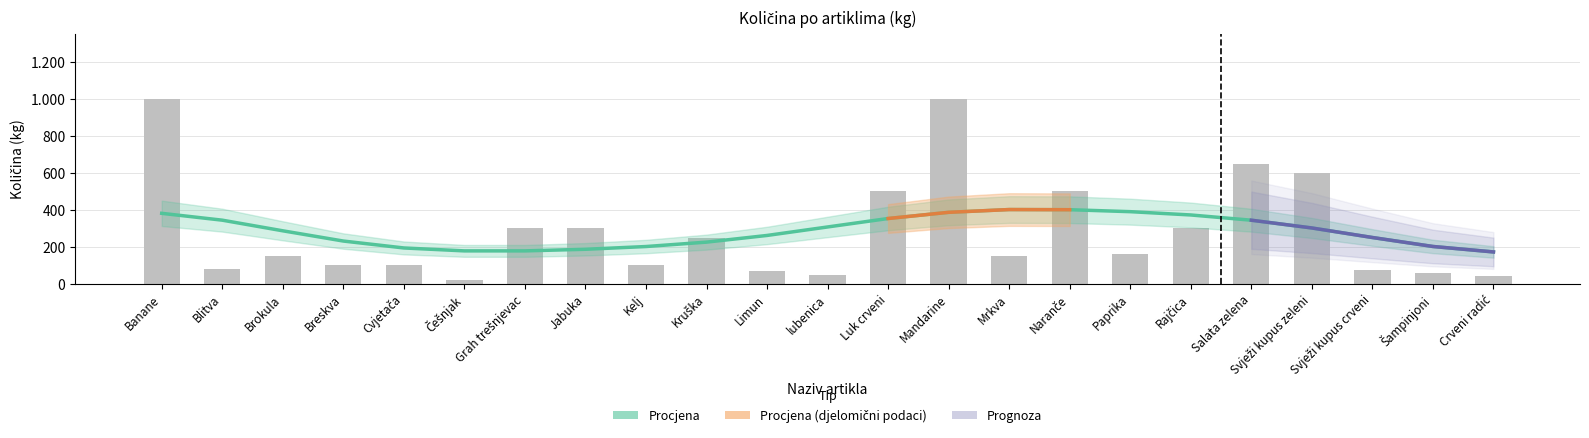

Are the bars horizontal?

No